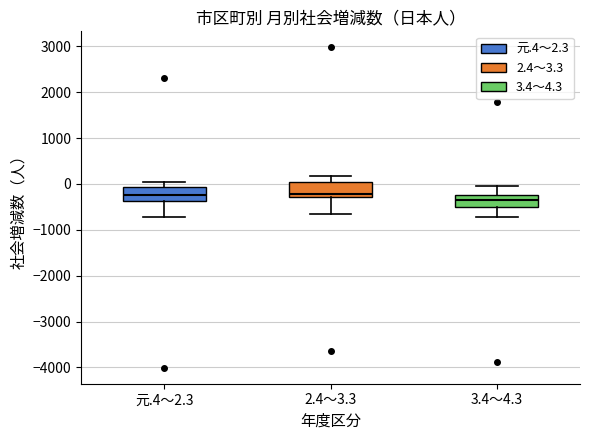

Where does the lower whisker of the box for 元.4～2.3 end on the y-axis? The values are not printed on the chart, so give them approximately, as read against the axis.

-700